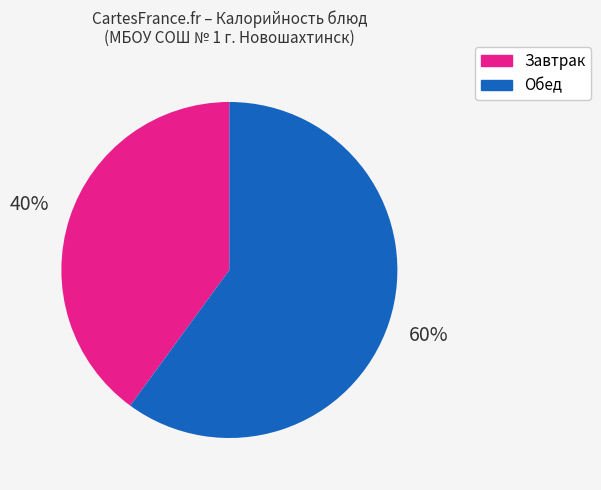

To the nearest percent, what portion does Обед represent?

60%